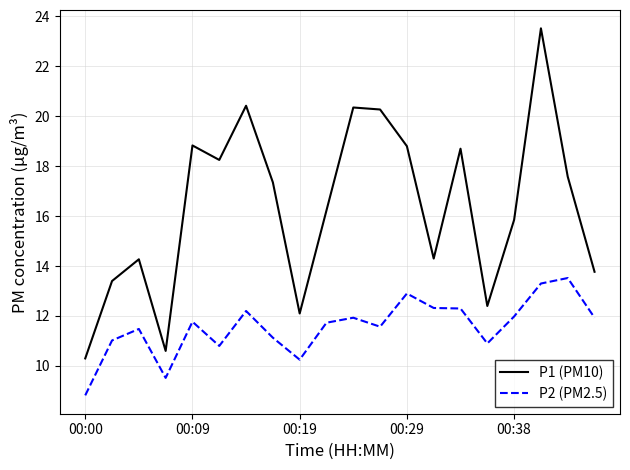

List the series in order of their peak value, lowest first.

P2 (PM2.5), P1 (PM10)